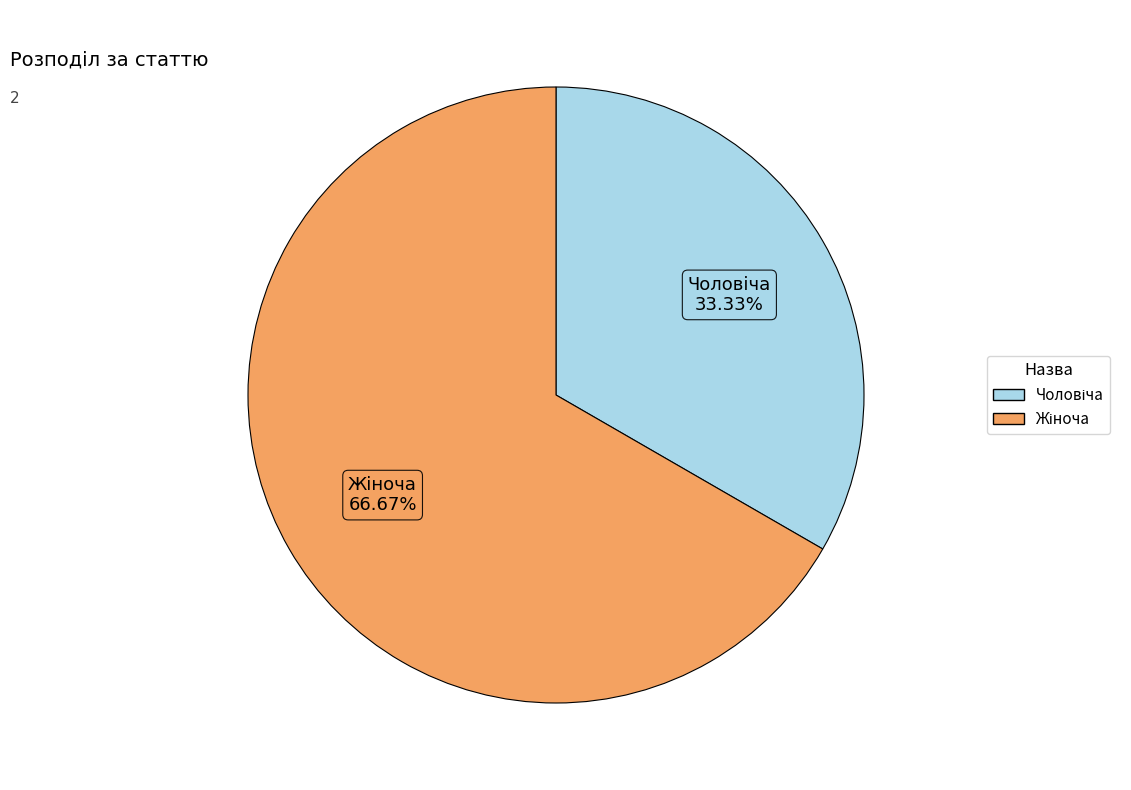

Is there a majority slice in this chart?

Yes